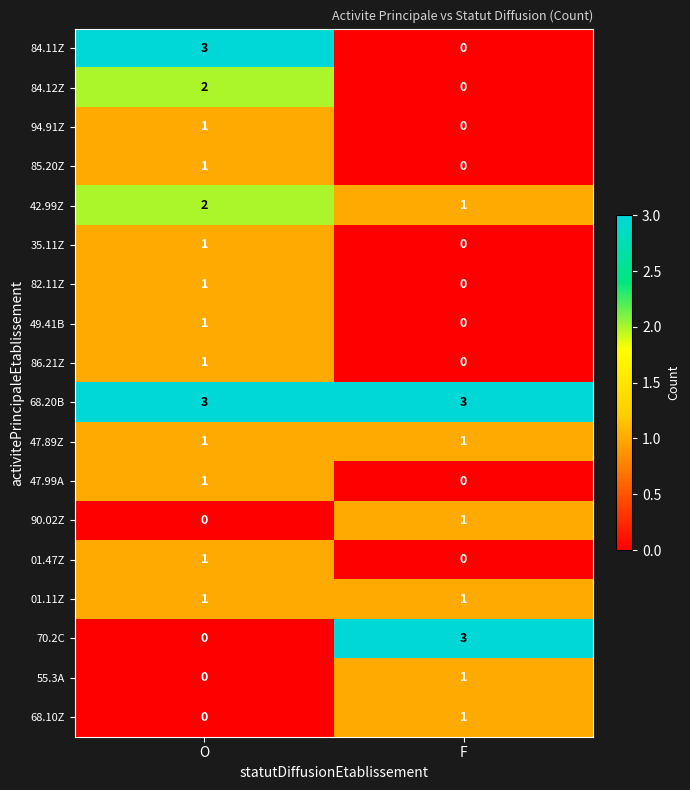

Which category has the highest value in the 49.41B series?

O